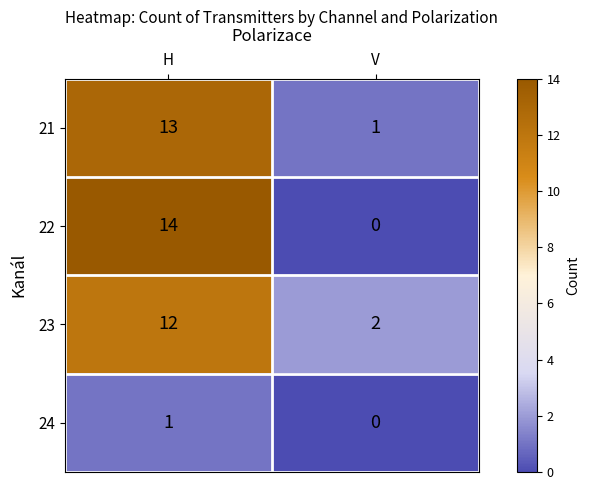

What is the difference between the 22 values at V and H?

14